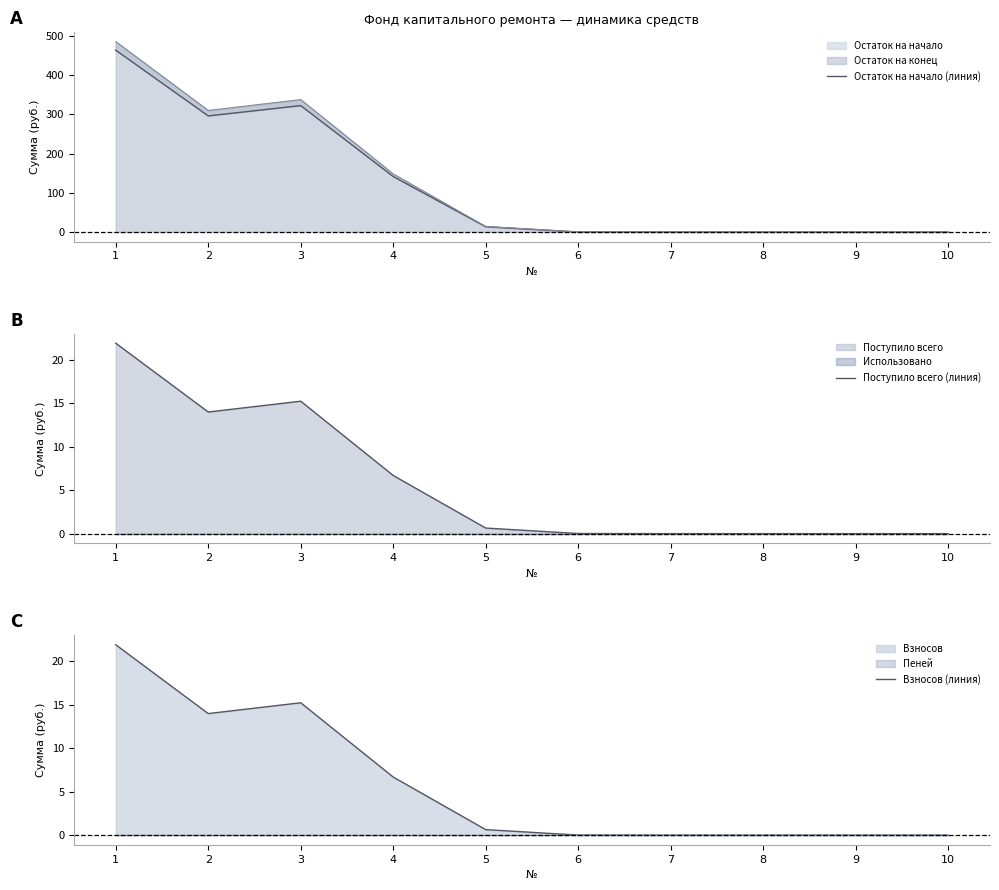

True or false: Остаток на начало (линия) has more than 1 interior local peaks.

False